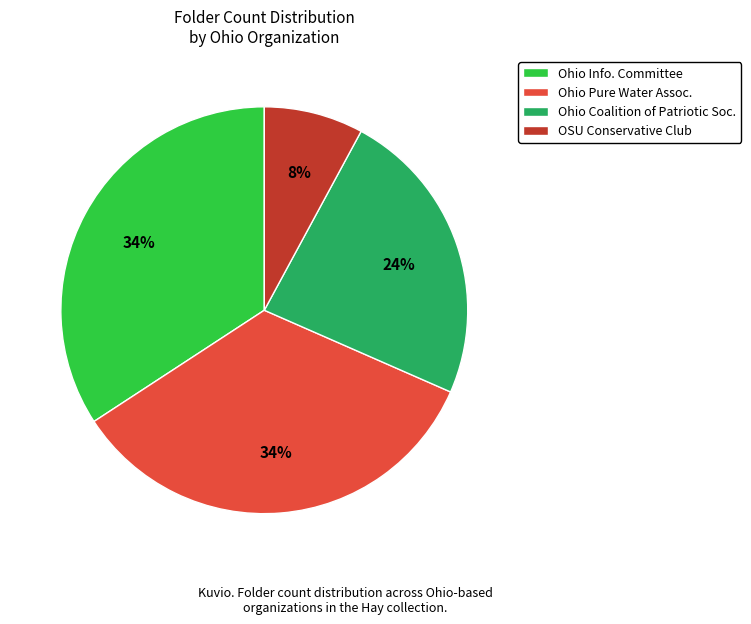

What percentage is the OSU Conservative Club slice, to the nearest percent?

8%